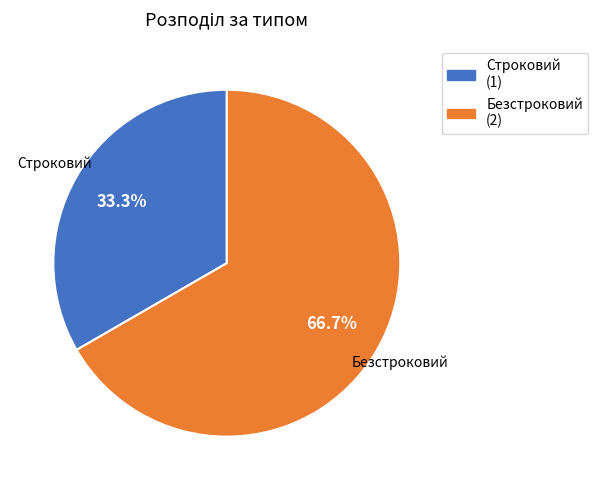

What is the largest slice in the pie chart?

Безстроковий